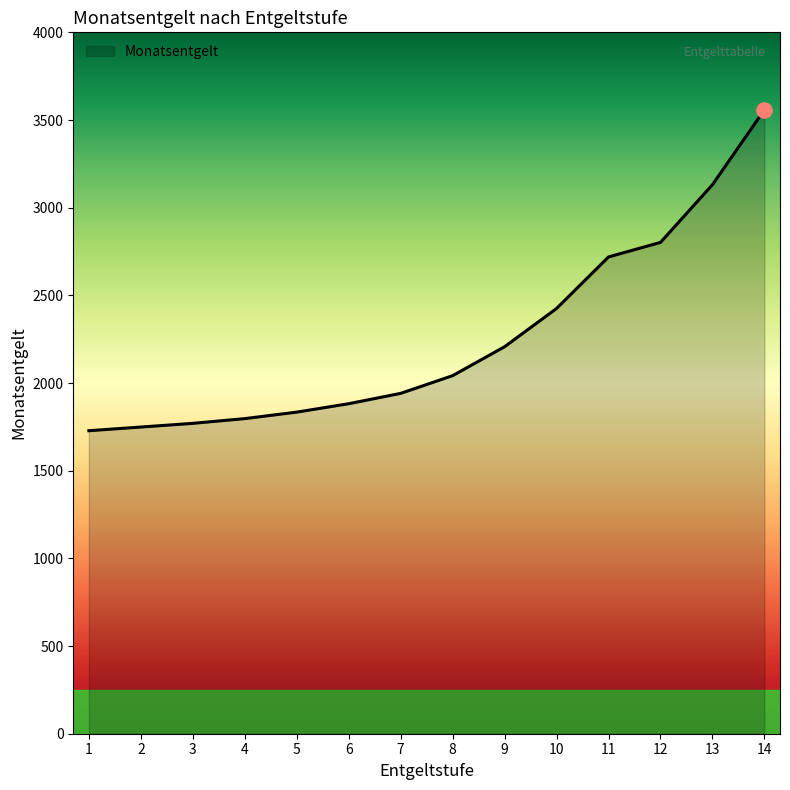

What is the change in value from 5 to 10?

+591